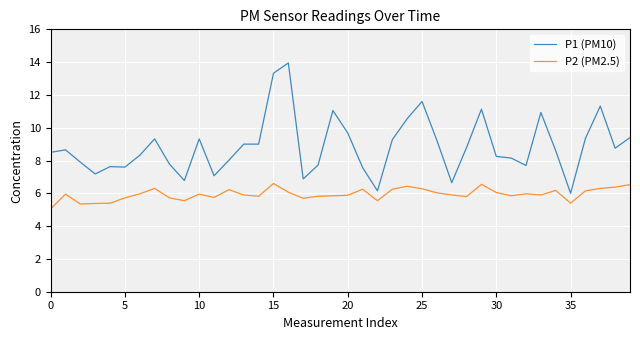

Rank the series by their maximum value, from highest to lowest.

P1 (PM10), P2 (PM2.5)